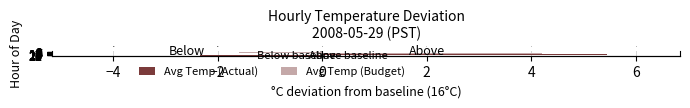

What is the maximum value shown in the chart?

6.3